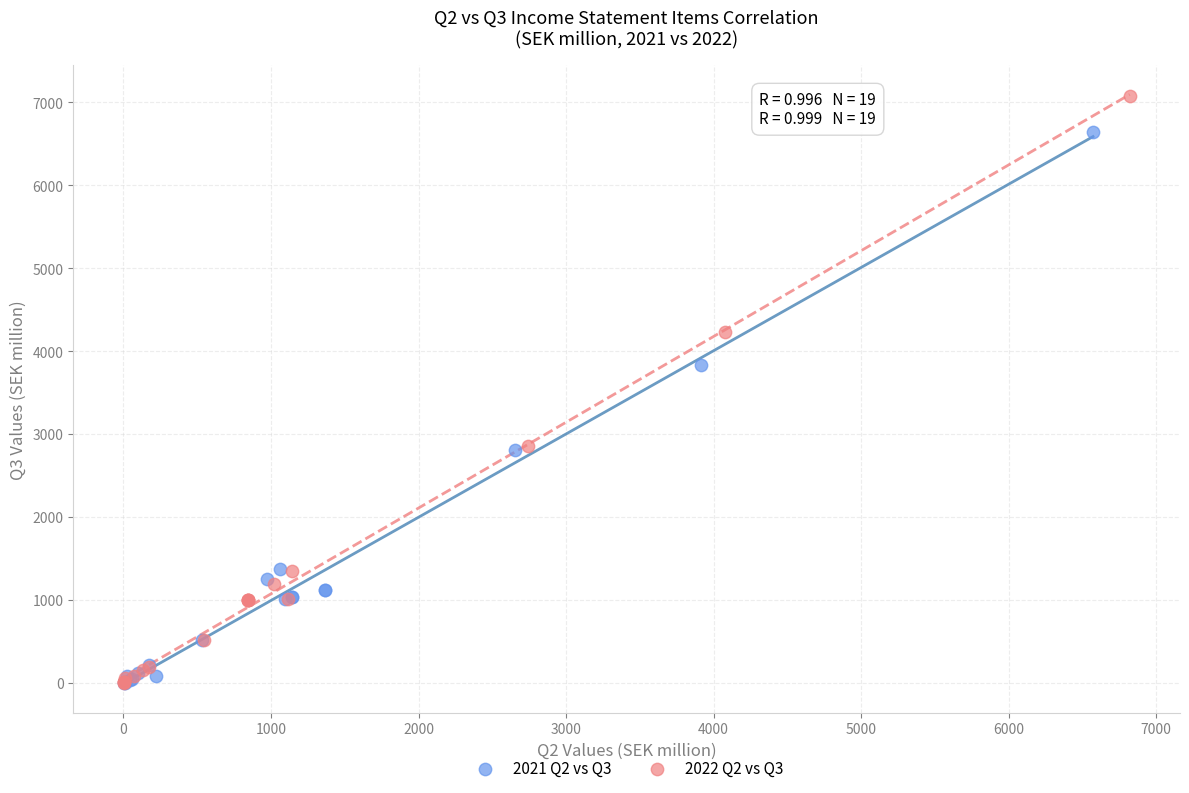

Which series has the largest Y range (max minus min)?

2022 Q2 vs Q3